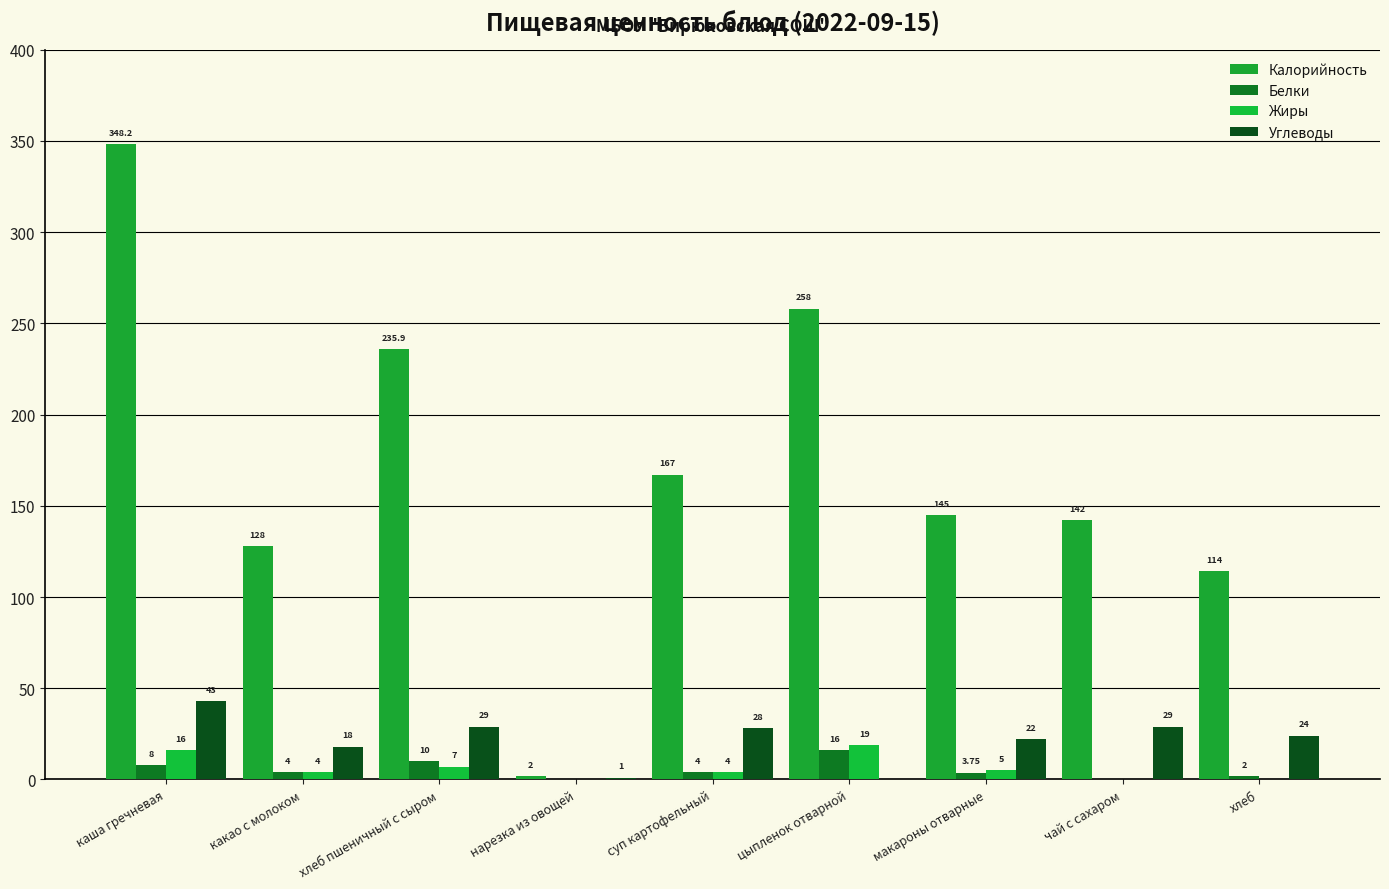

Which label corresponds to the smallest value in the chart?

нарезка из овощей